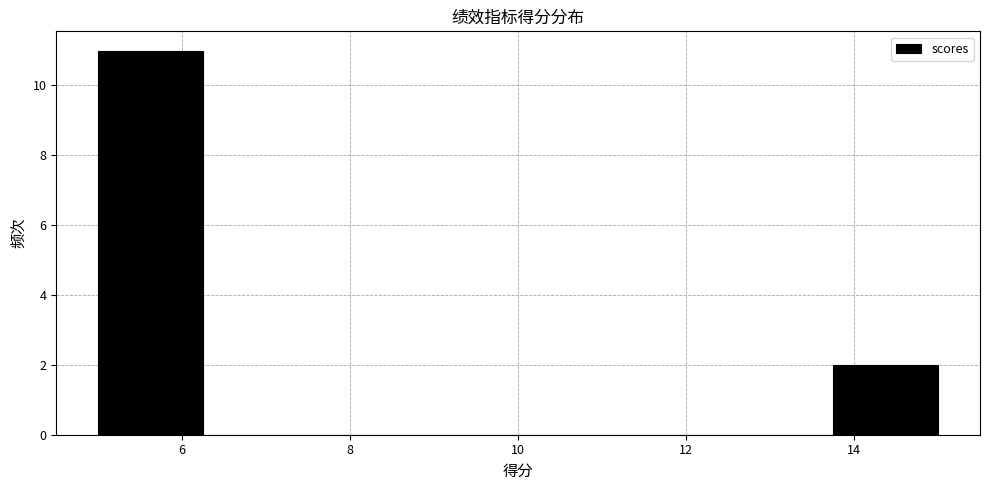

Reading left to right, list every bar in this chart as the range it spans on the x-axis followed by its height. Neither the bar edges nor the heights are printed on the chart, so give them approximately, as read against the axes.

5.00 to 6.25: 11
6.25 to 7.50: 0
7.50 to 8.75: 0
8.75 to 10.00: 0
10.00 to 11.25: 0
11.25 to 12.50: 0
12.50 to 13.75: 0
13.75 to 15.00: 2